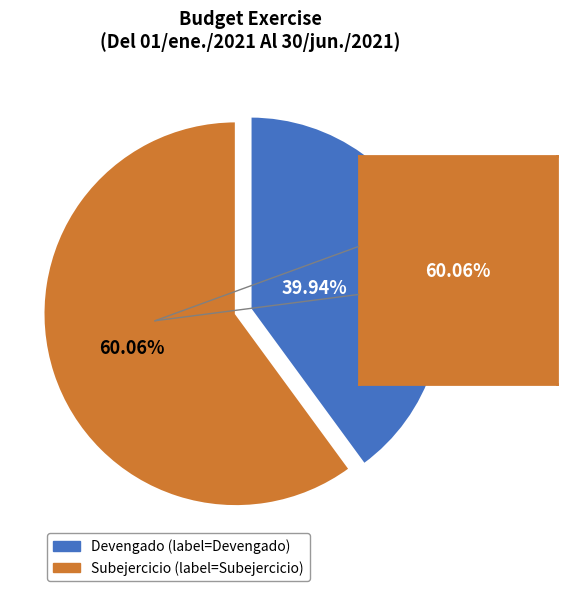

Count the number of slices in the pie.

2